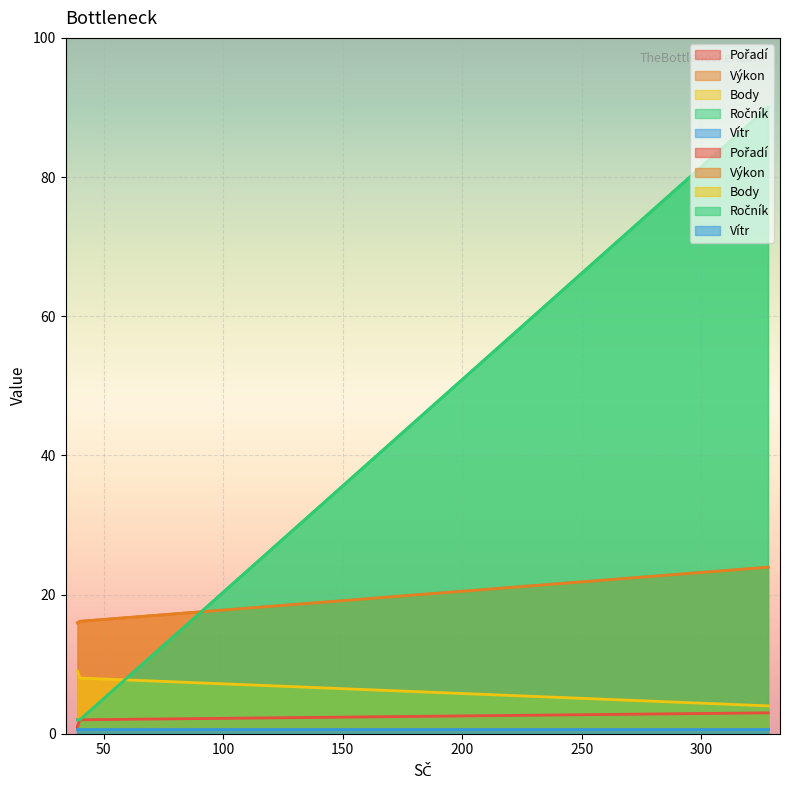

What is the sum of the Body values at 39 and 328?

13.0